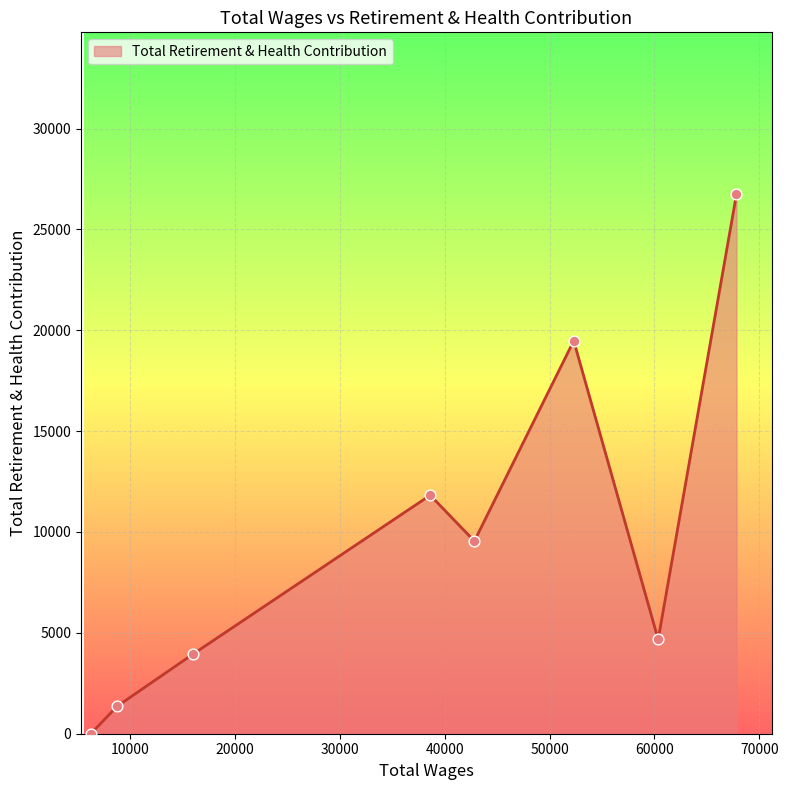

What is the sum of all values?

77565